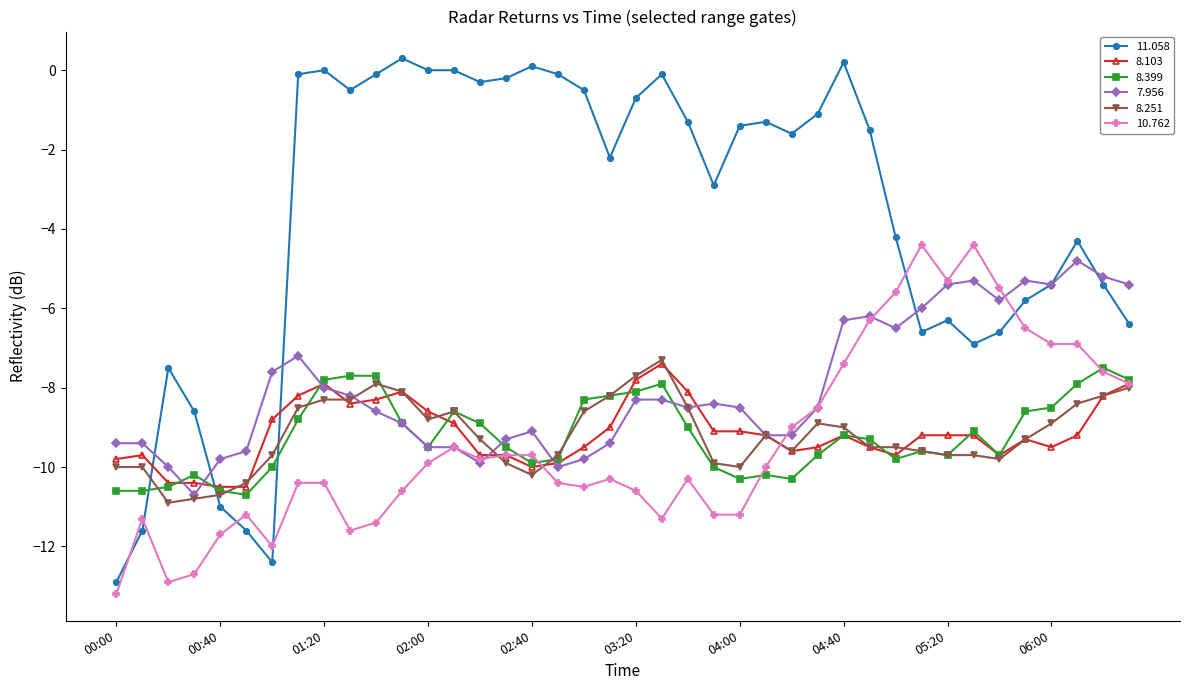

What is the greatest value displayed?

0.3